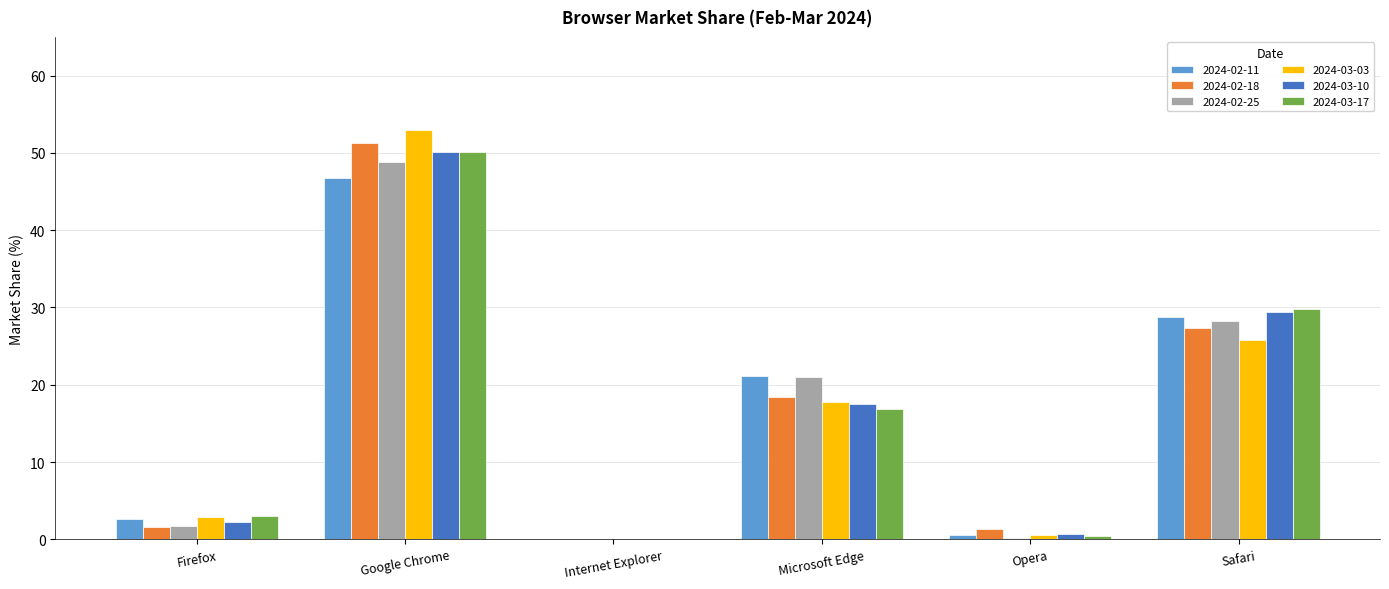

How many data points in 2024-02-11 are above 21?

3